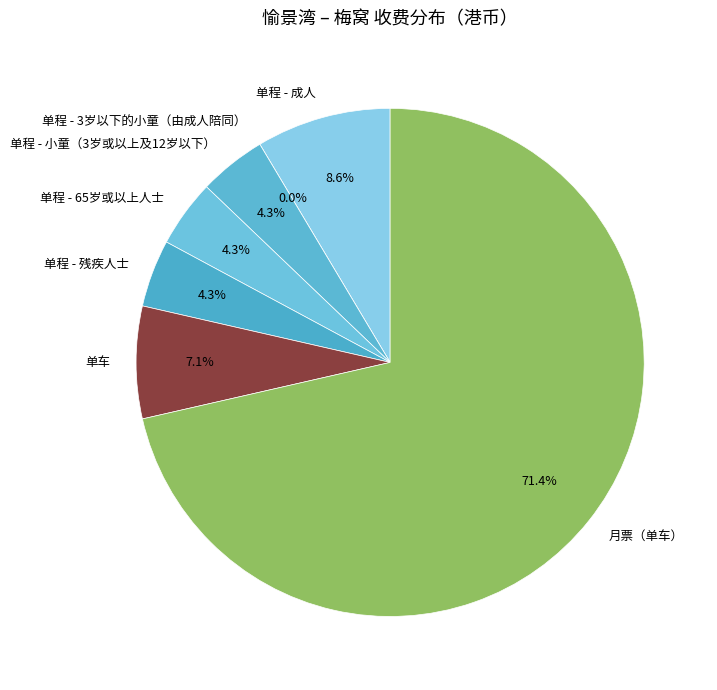

How many segments does this pie chart have?

7